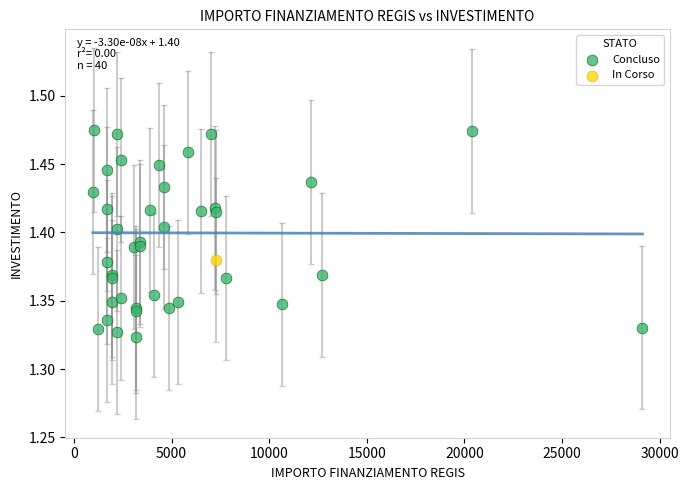

What are all the series names shown in the legend?

Concluso, In Corso